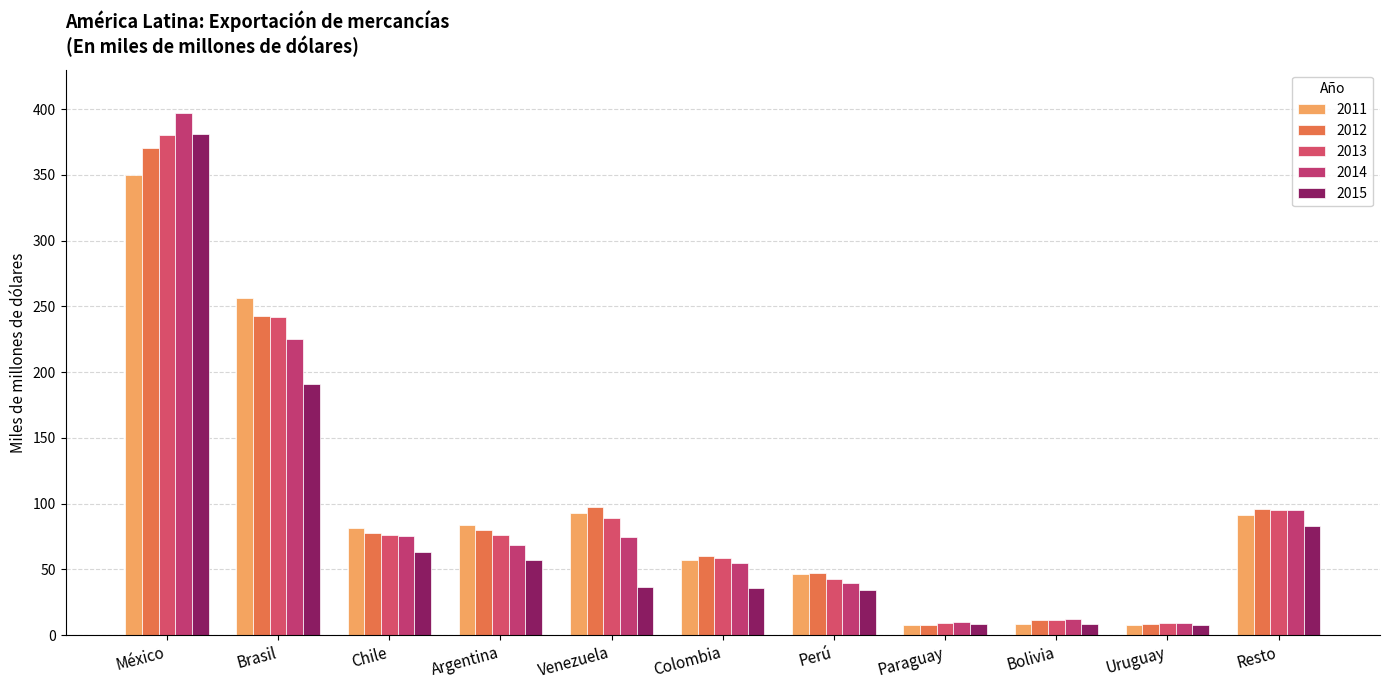

What is the average value of the 2011 series?

98.4